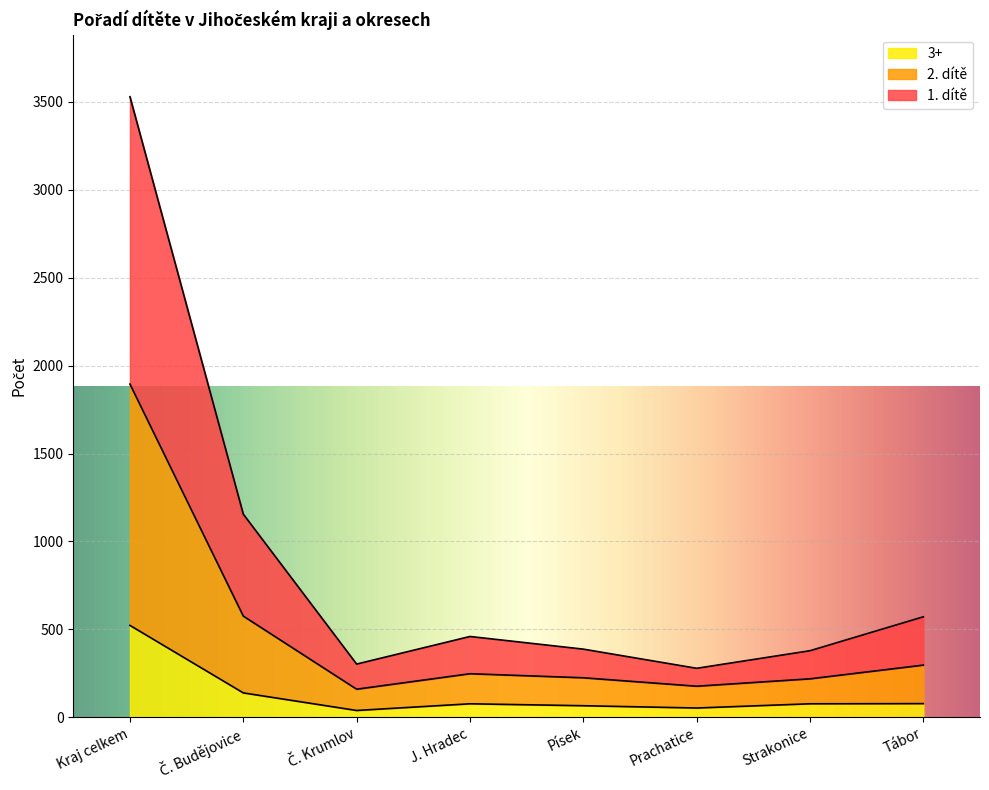

At which label does 3+ reach its peak?

Kraj celkem